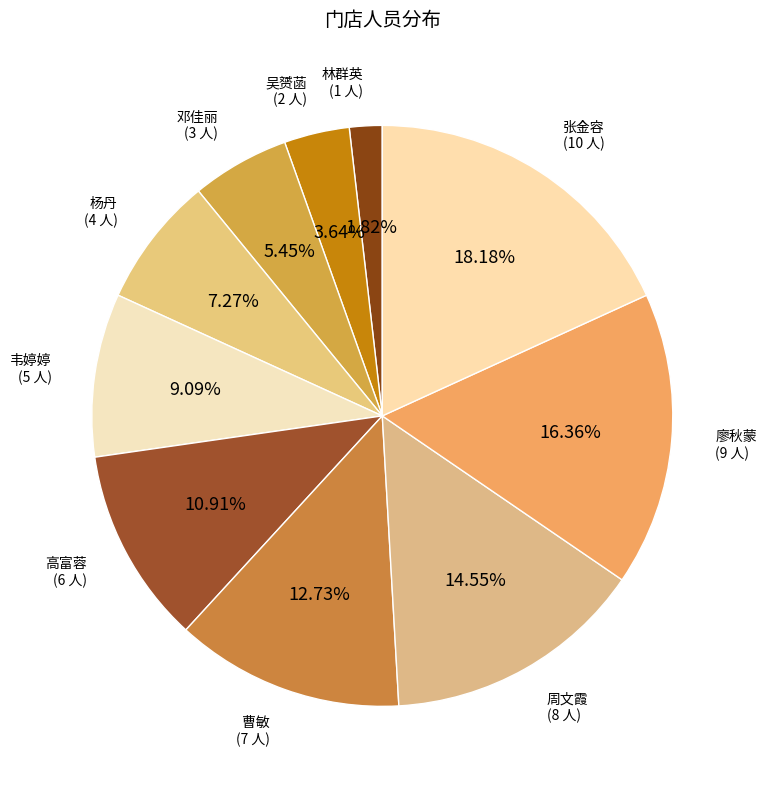

Count the number of slices in the pie.

10